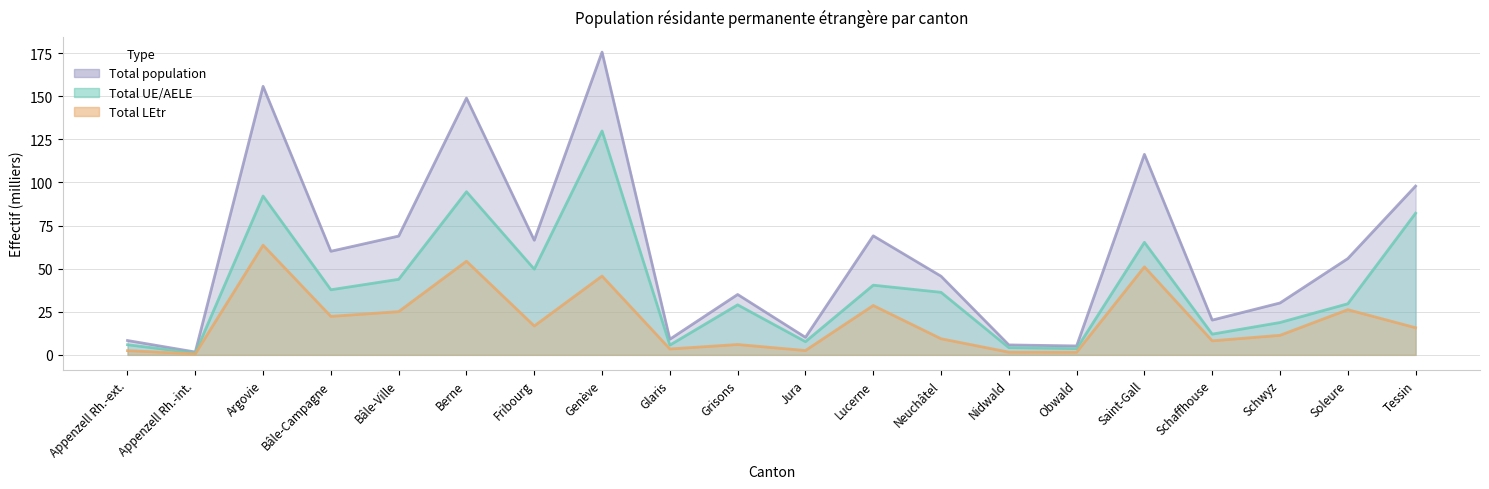

What is the label of the 3rd point from the left?

Argovie